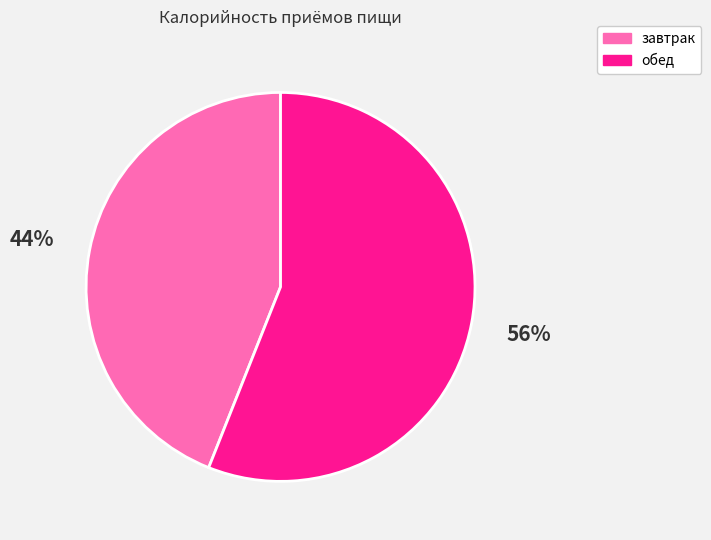

Is it true that завтрак is 44% of the pie?

True